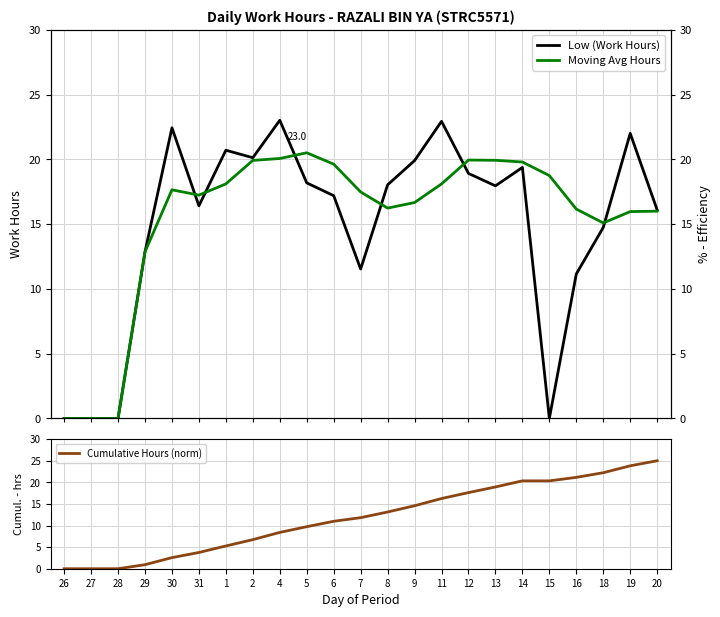

True or false: Moving Avg Hours has a value of 0.0 at 28.

True